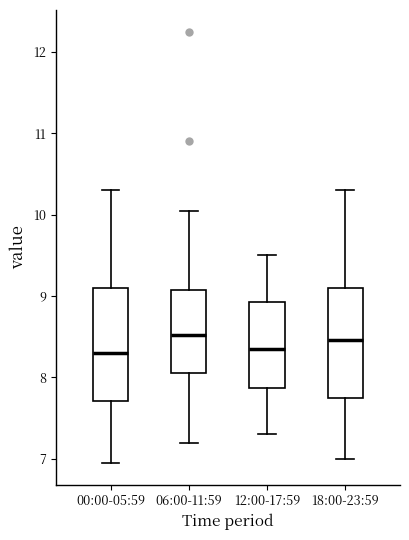

Reading left to right, read every box against the y-axis: the position of its median line, the range the box covers, and the ends of its whiskers. The values are not printed on the chart, so give them approximately, as read against the axis.

00:00-05:59: median 8.3, box 7.7 to 9.1, whiskers 7.0 to 10.3
06:00-11:59: median 8.5, box 8.1 to 9.1, whiskers 7.2 to 10.1
12:00-17:59: median 8.4, box 7.9 to 8.9, whiskers 7.3 to 9.5
18:00-23:59: median 8.5, box 7.7 to 9.1, whiskers 7.0 to 10.3